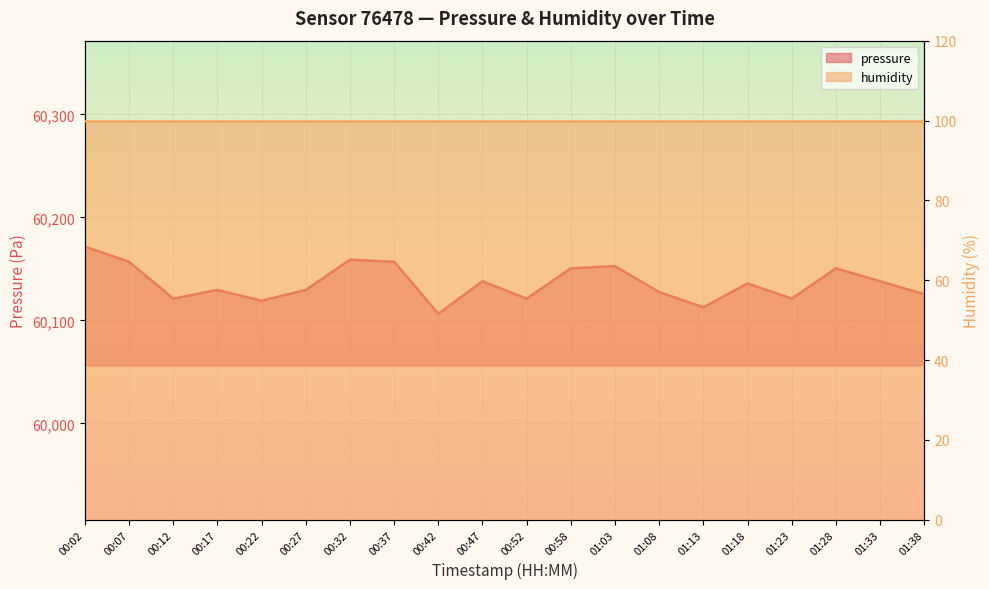

How many categories are shown in the chart?

20